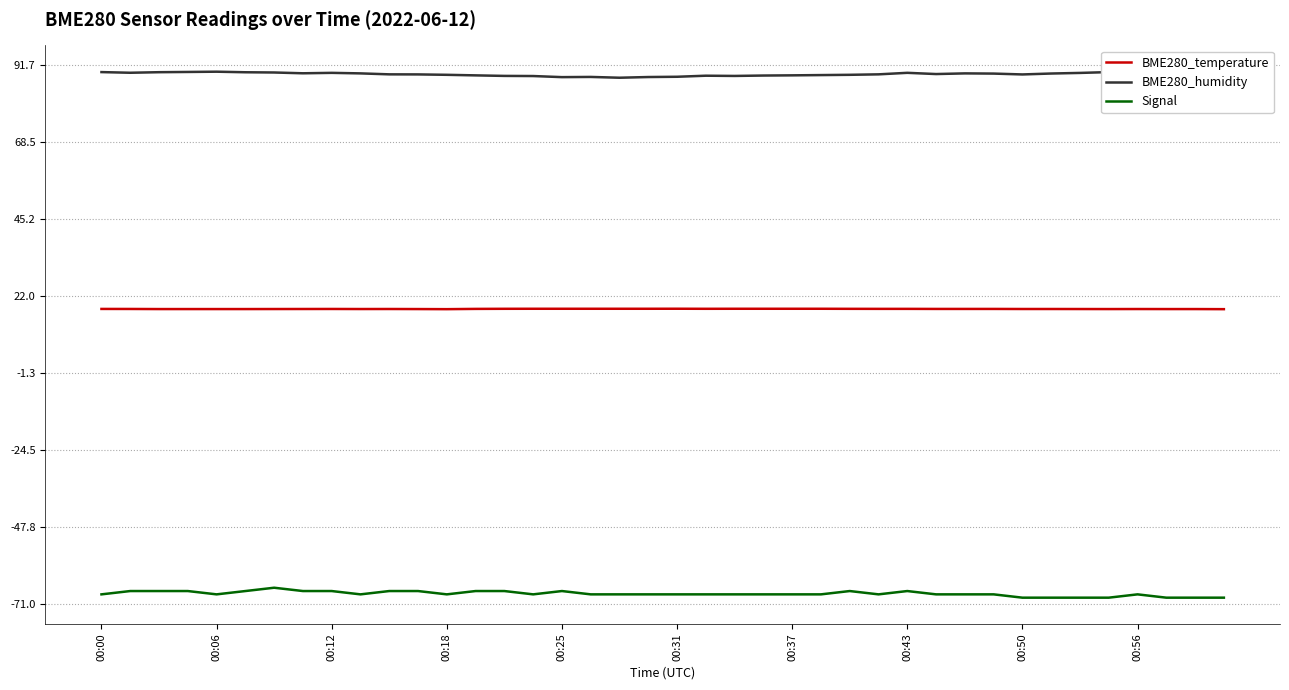

List the series in order of their peak value, highest first.

BME280_humidity, BME280_temperature, Signal